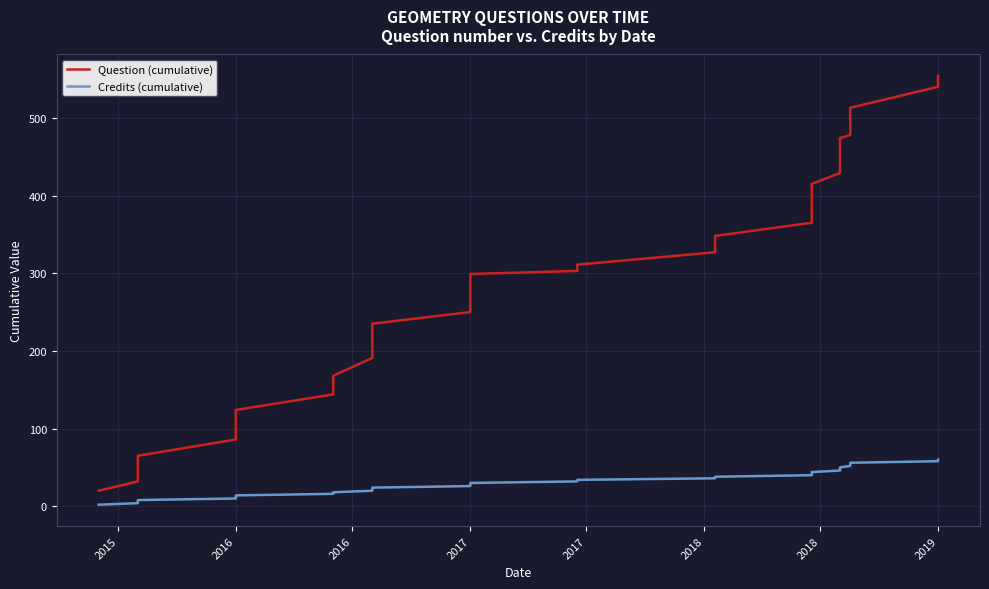

What is the maximum value for Credits (cumulative)?

60